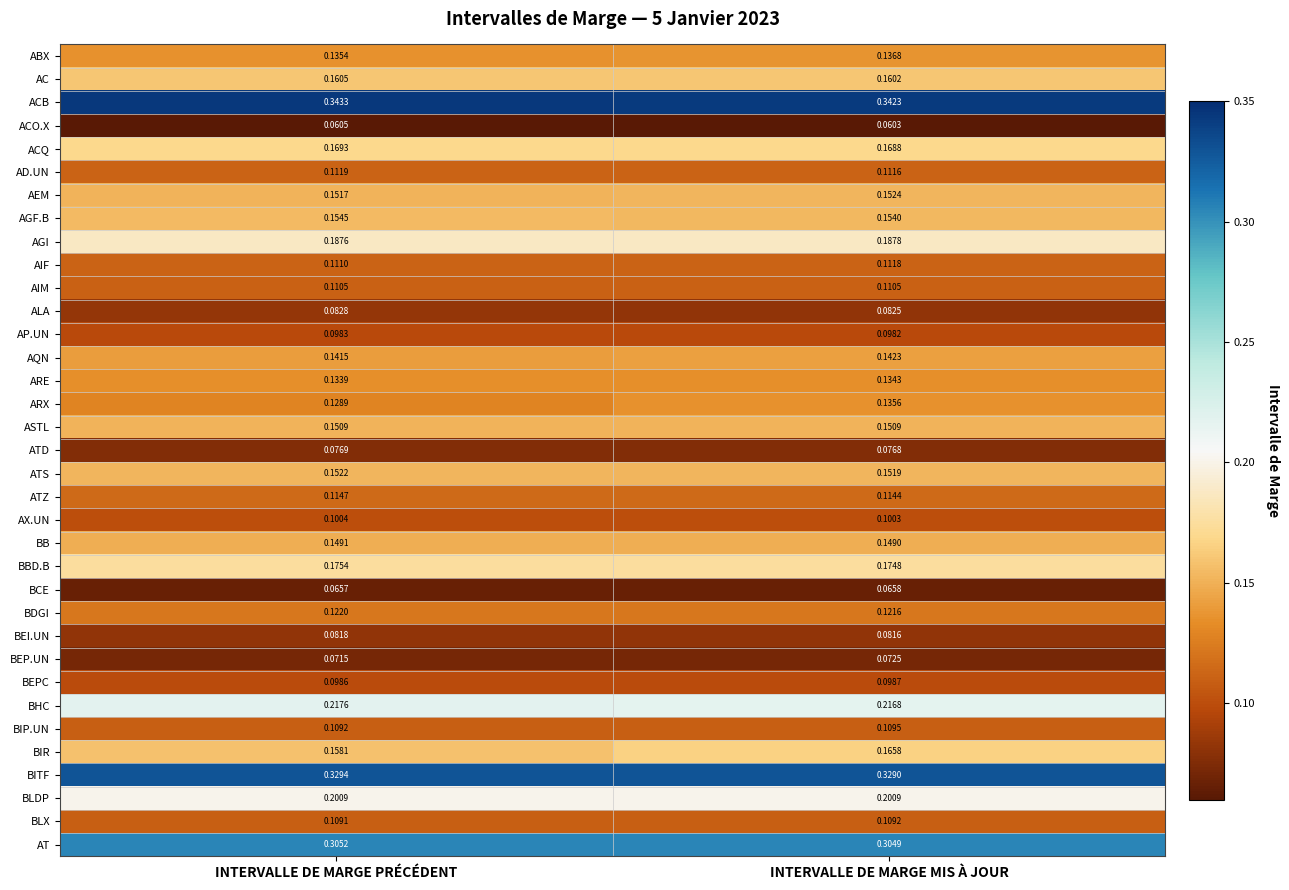

At which label is ABX closest to 0?

INTERVALLE DE MARGE PRÉCÉDENT